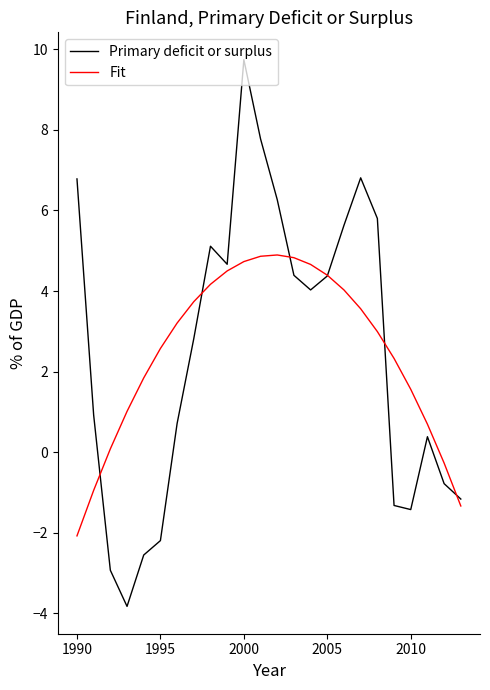

List the series in order of their peak value, highest first.

Primary deficit or surplus, Fit